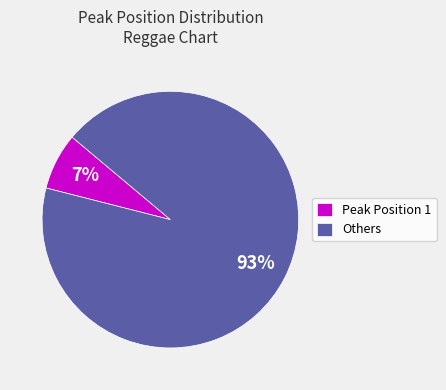

Which category has the smallest portion of the pie?

Peak Position 1